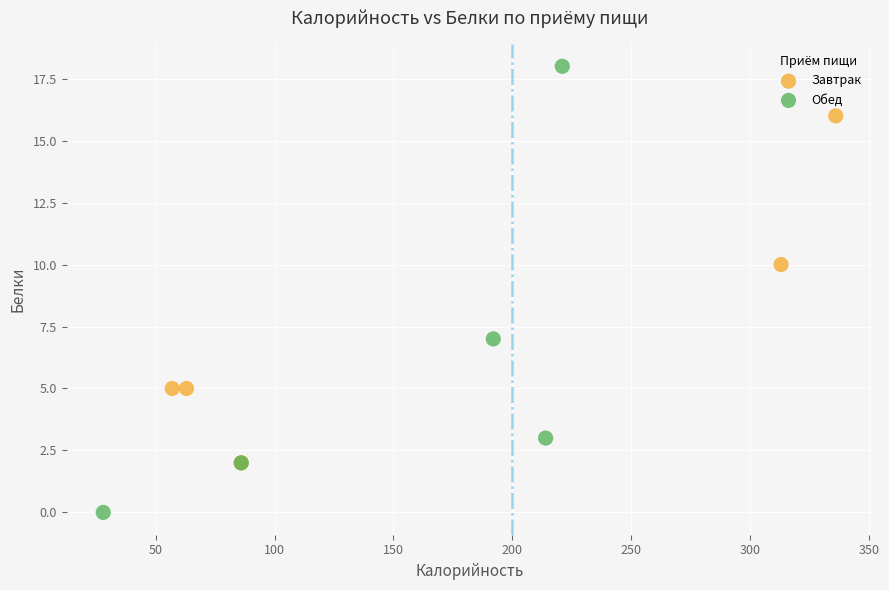

Which series contains the lowest Y value?

Обед